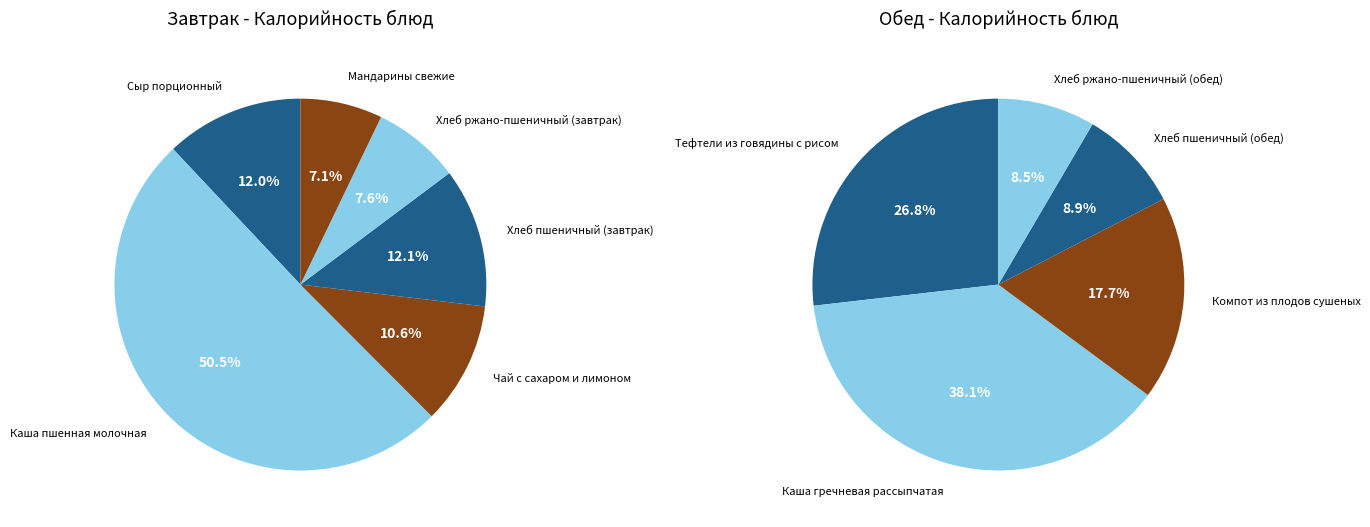

What is the ratio of the value at Мандарины свежие to the value at Хлеб ржано-пшеничный (завтрак)?

0.9